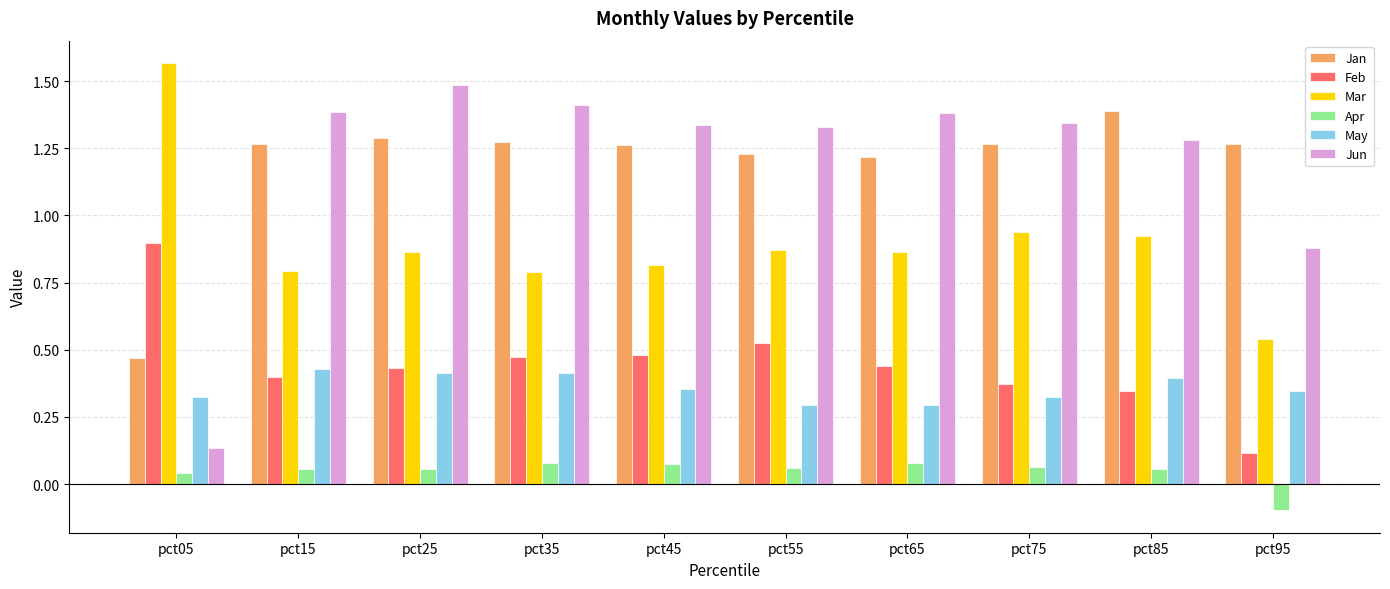

Where is Jun nearest to the value 0?

pct05